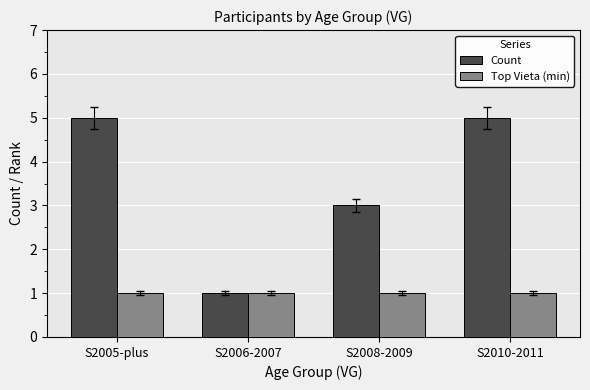

How many data points in Count are less than 5?

2